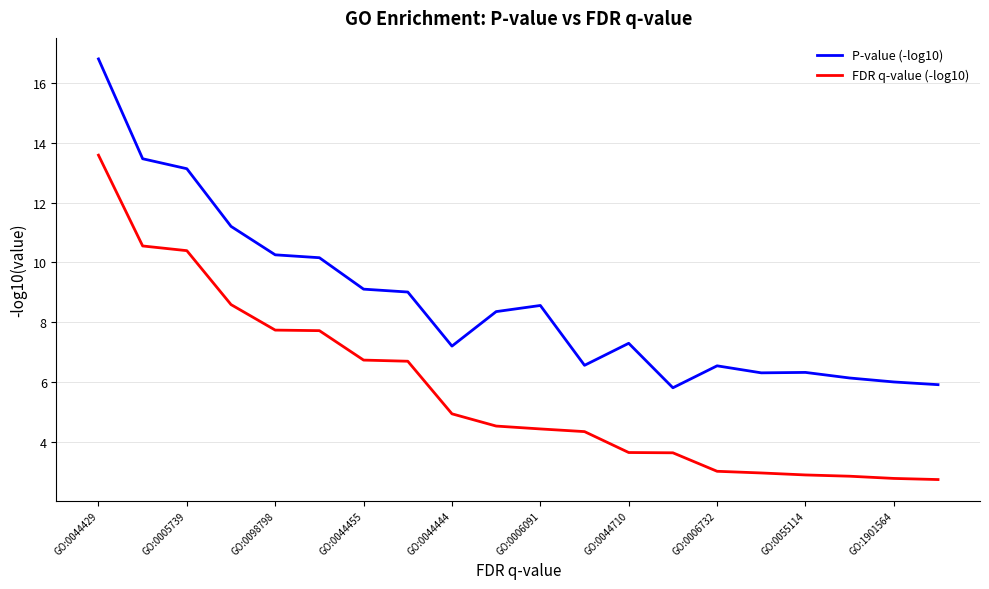

Rank the series by their maximum value, from lowest to highest.

FDR q-value (-log10), P-value (-log10)